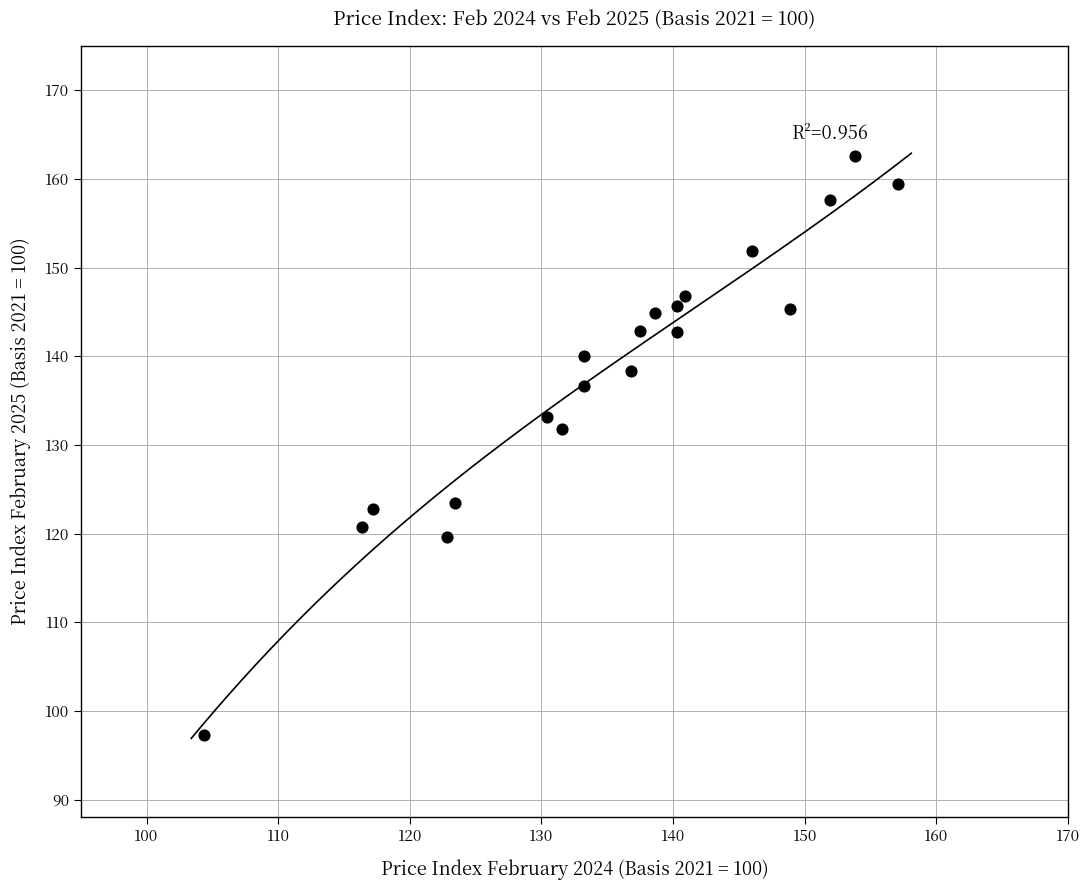

What is the range of X values (max minus min)?

52.7